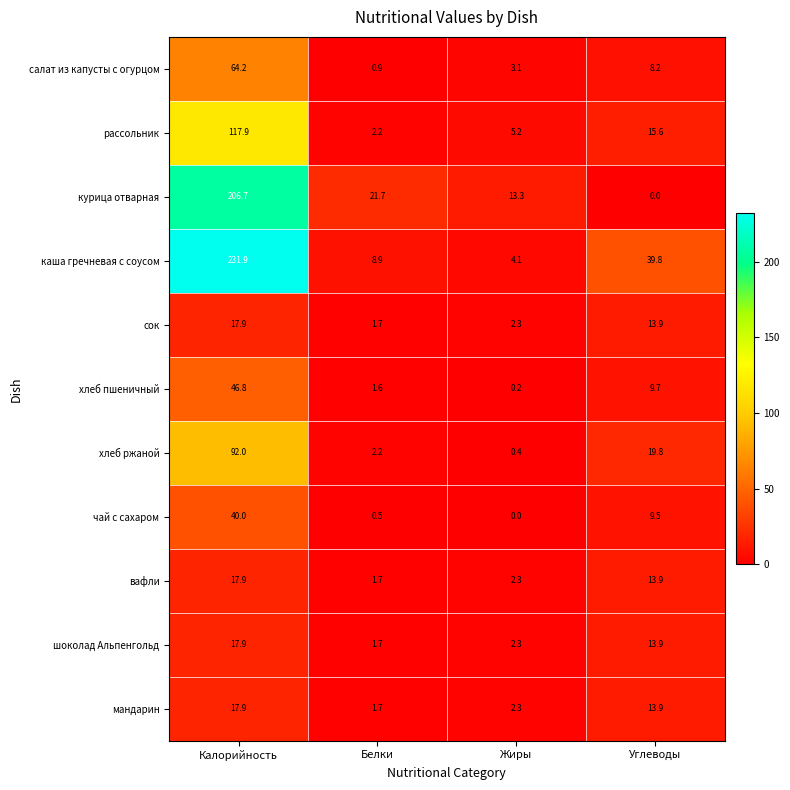

What is the sum of the хлеб ржаной values at Белки and Жиры?

2.6